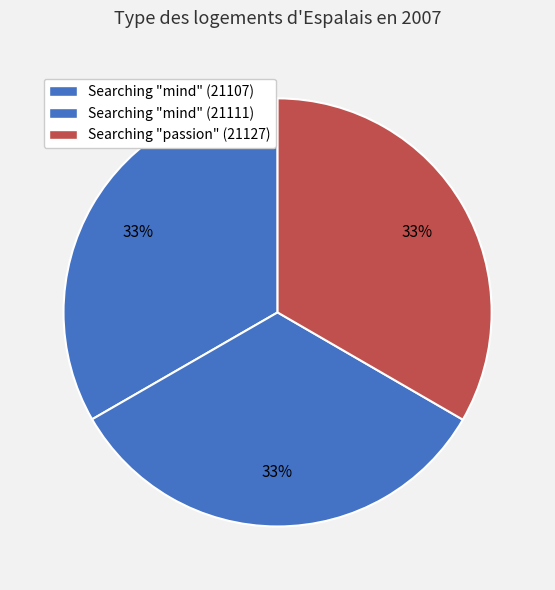

How many segments does this pie chart have?

3